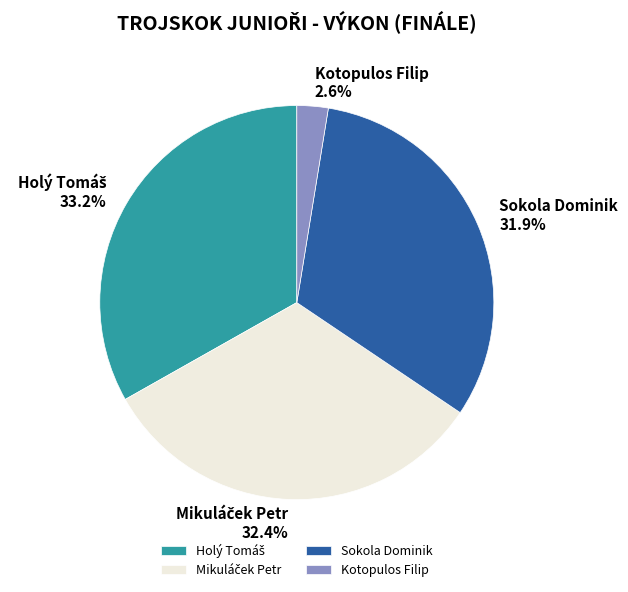

Is Sokola Dominik the majority of the pie?

No